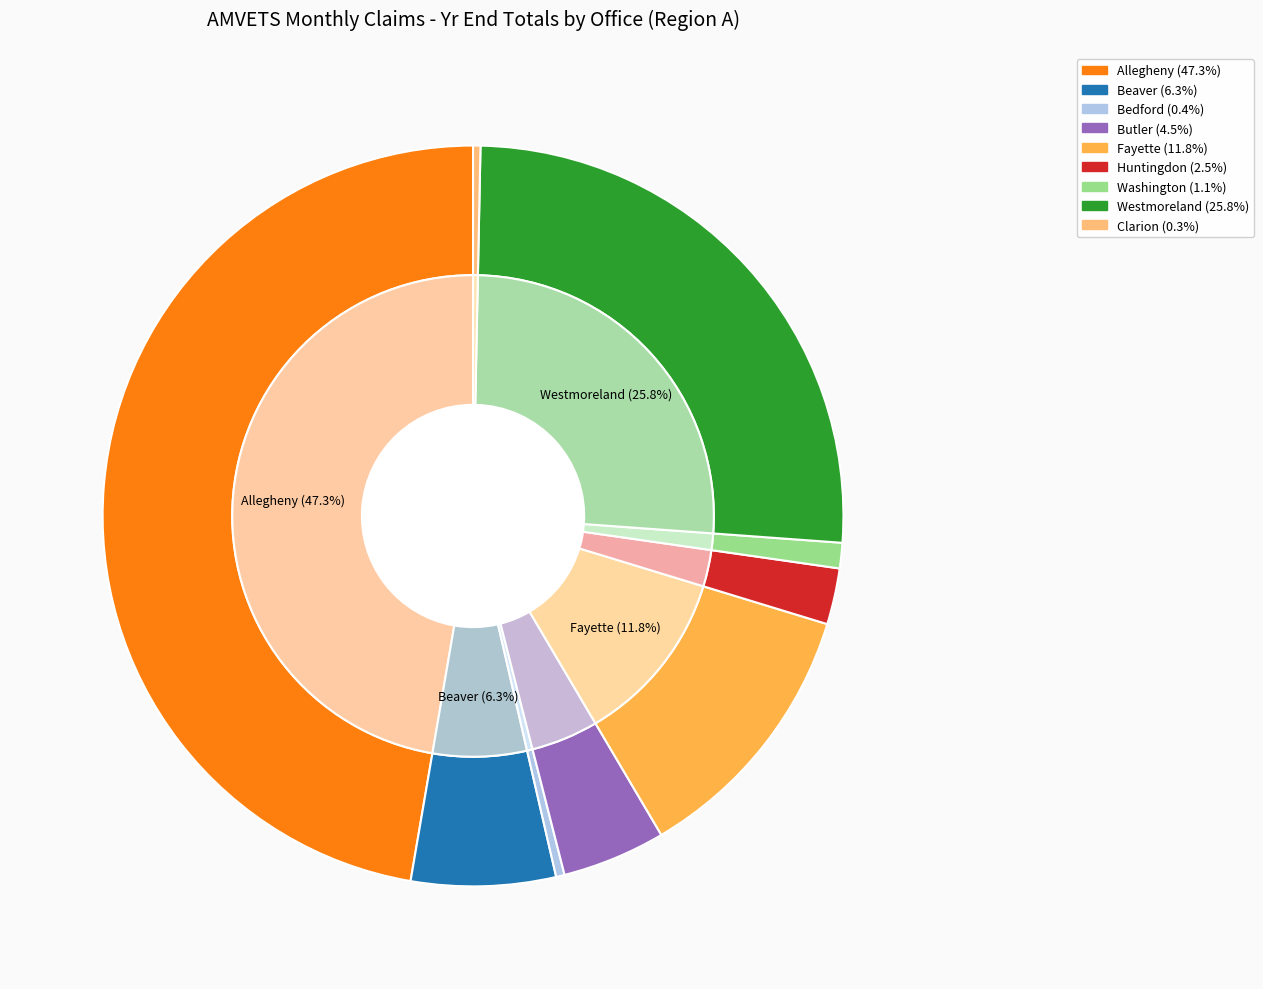

Combined, do Allegheny and Huntingdon account for over 50%?

No